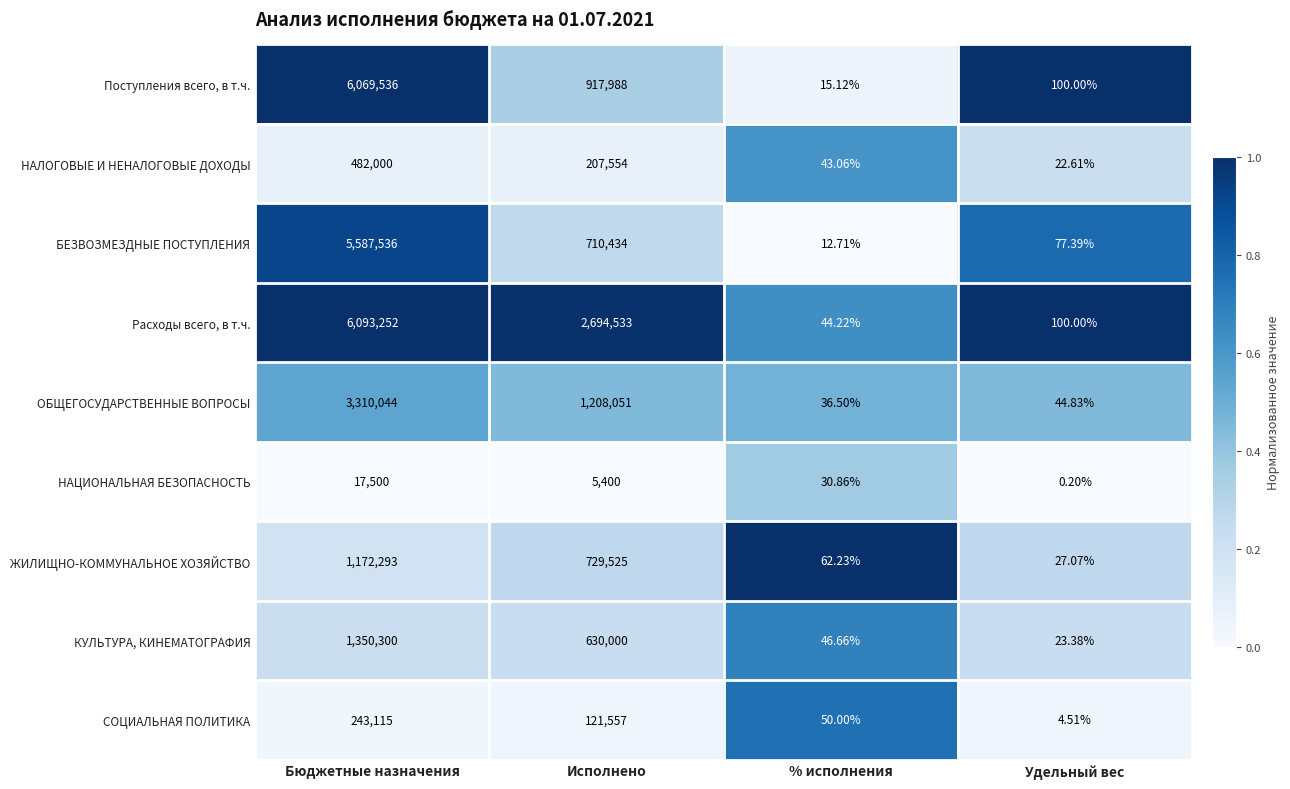

List the labels in order of НАЛОГОВЫЕ И НЕНАЛОГОВЫЕ ДОХОДЫ value, largest first.

Бюджетные назначения, Исполнено, % исполнения, Удельный вес